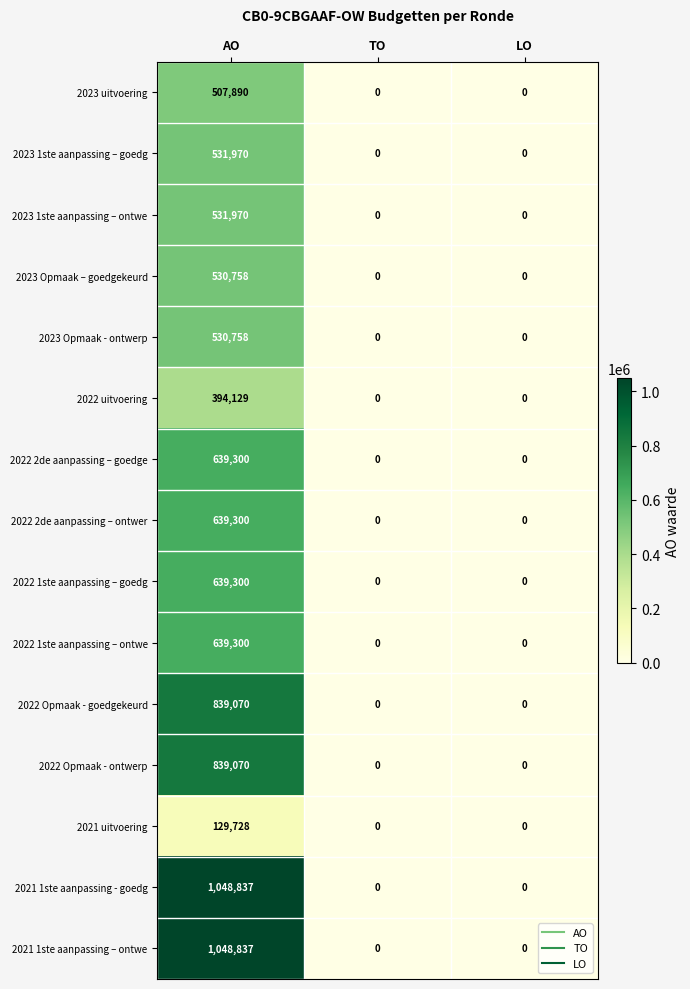

What is the average value of the 2022 2de aanpassing – goedge series?

213100